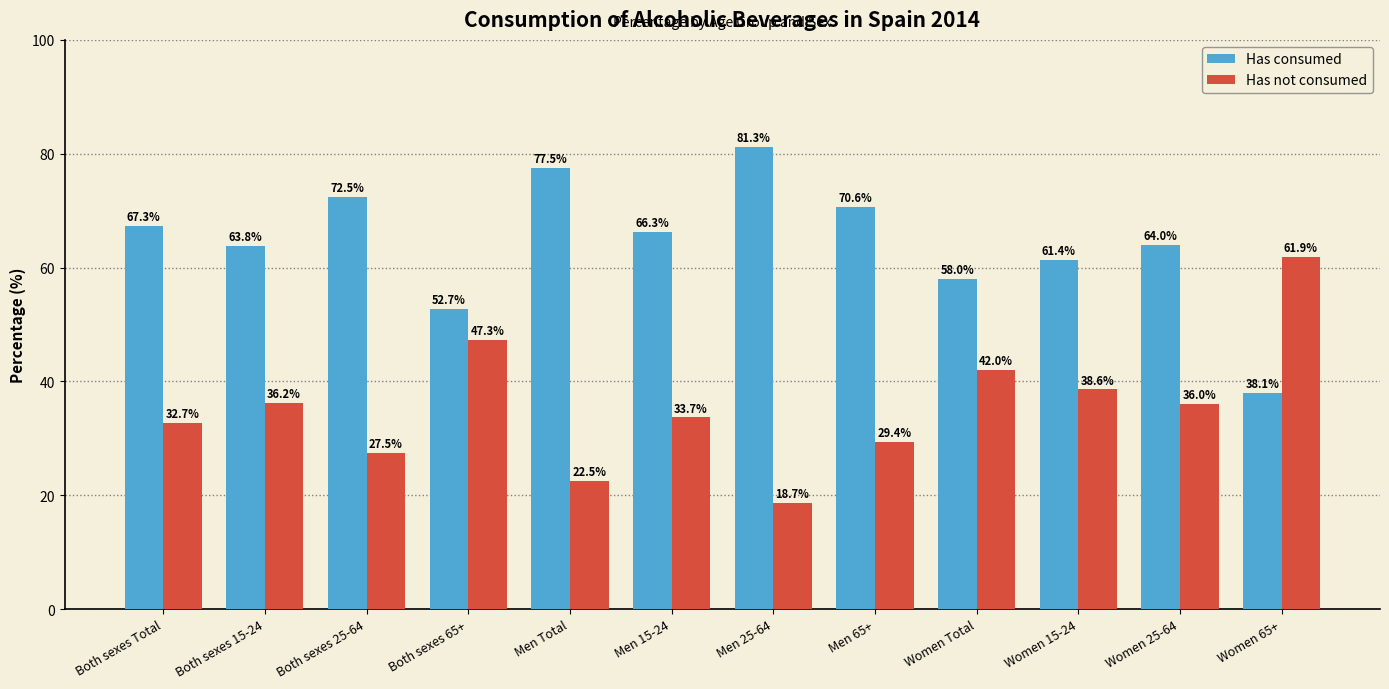

True or false: Has not consumed has a value of 9.3 at Men 15-24.

False